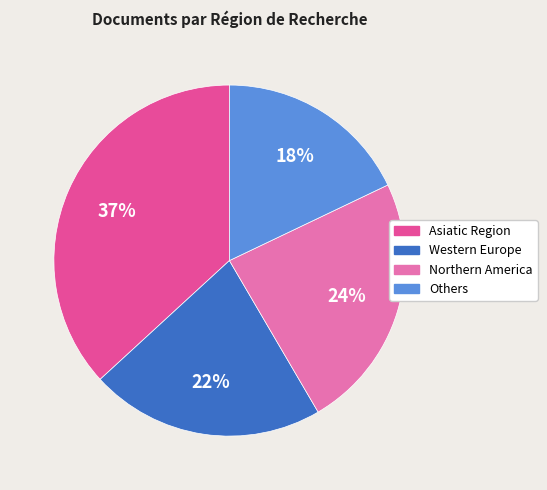

Count the number of slices in the pie.

4